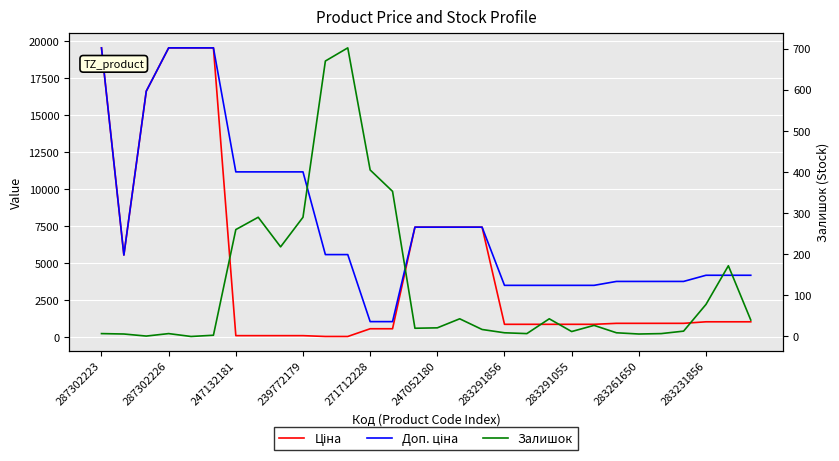

Count the number of data series in this chart.

3